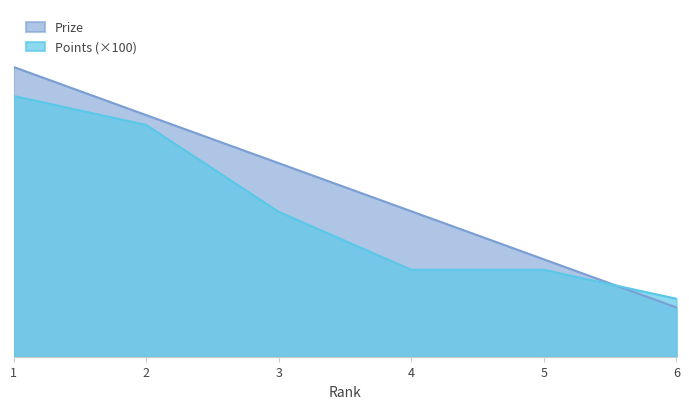

Between 4 and 6, which is larger?

4